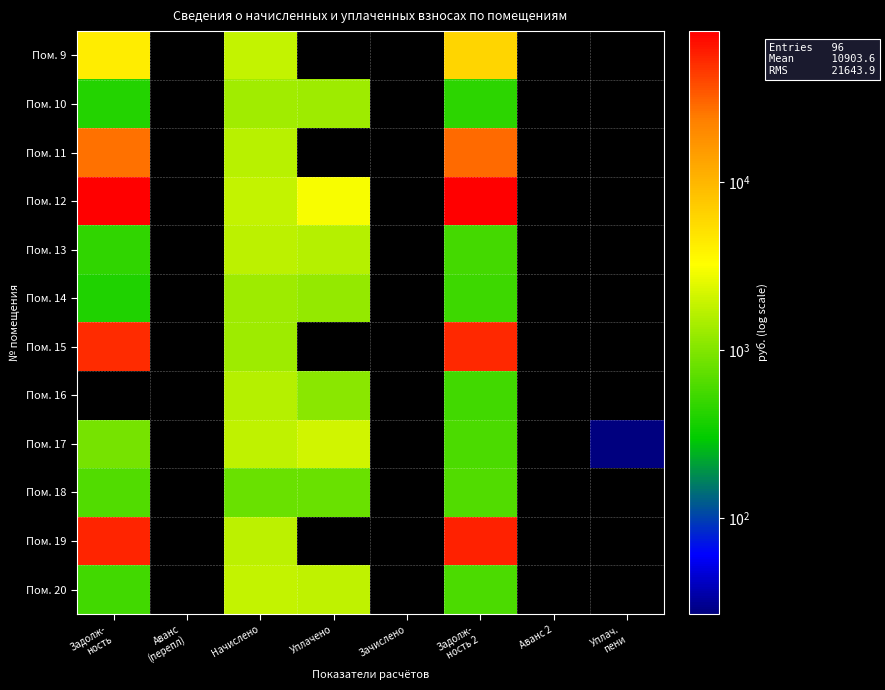

How many values in Пом. 15 are above zero?

3